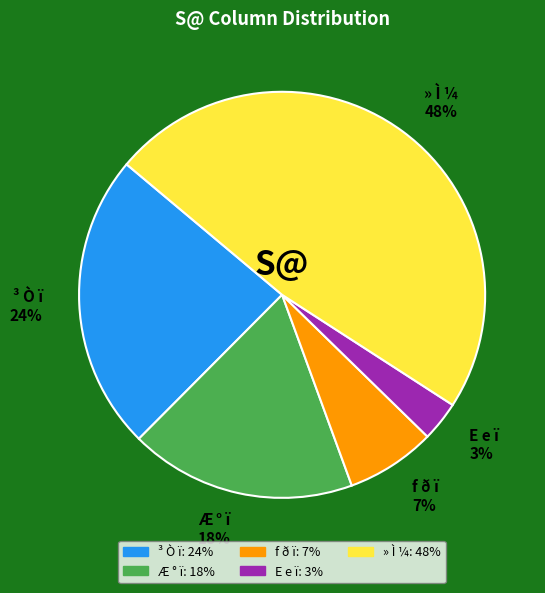

Rank the categories by value from lowest to highest.

E e ï 3%, f ð ï 7%, Æ ° ï 18%, ³ Ò ï 24%, » Ì ¼ 48%